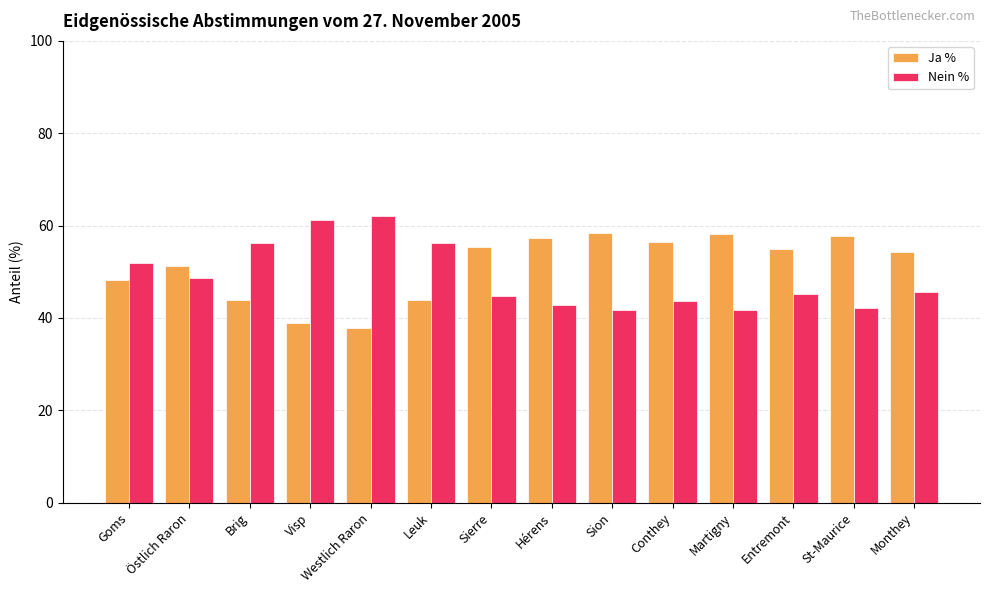

What is the highest value of the Nein % series?

62.1